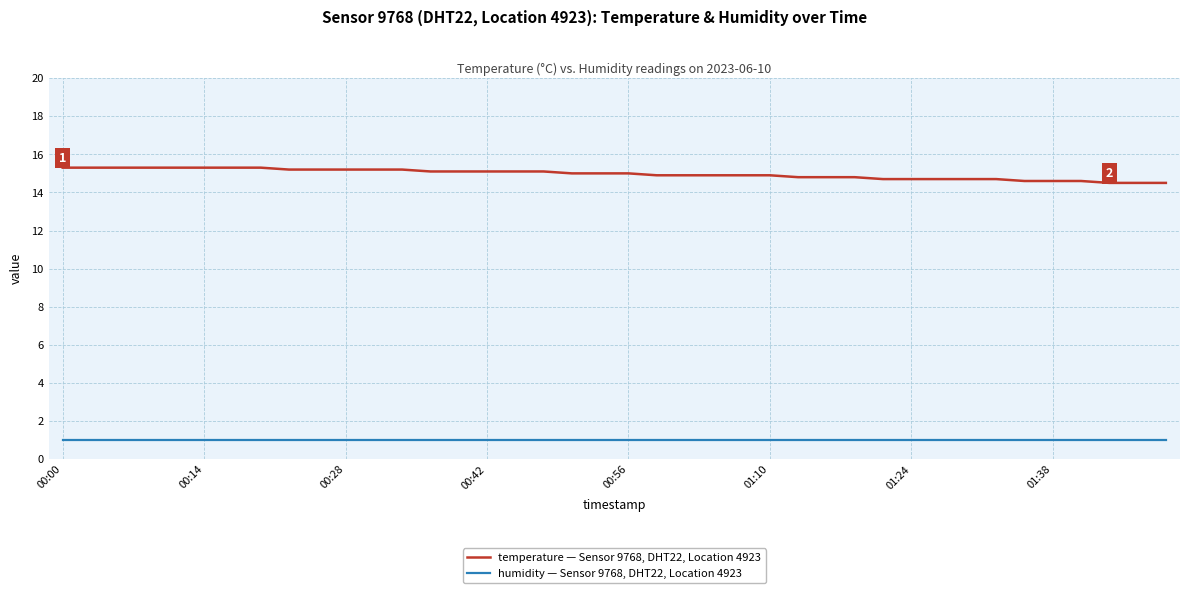

Which series has the largest range (max minus min)?

temperature — Sensor 9768, DHT22, Location 4923